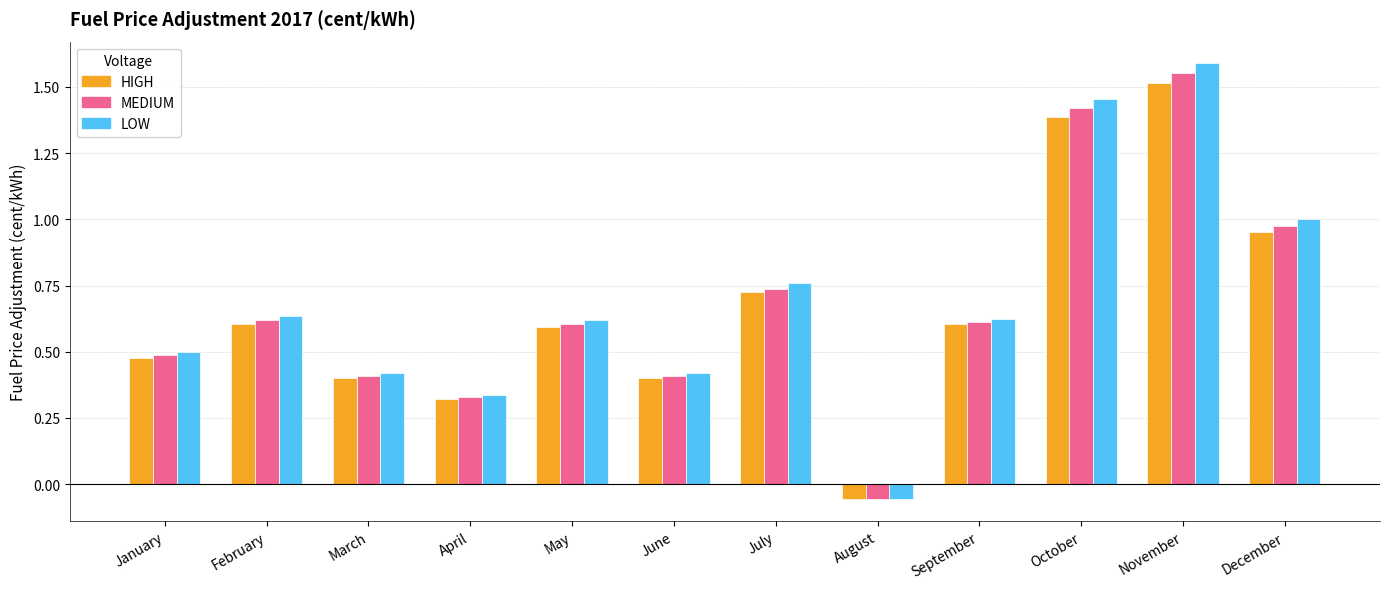

At which category does the chart reach its peak across all series?

November